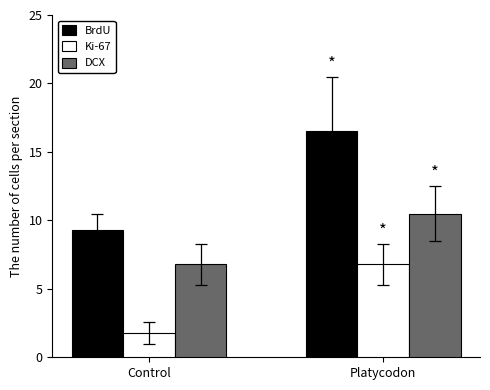

The DCX series shows 10.5 at Platycodon. True or false?

True